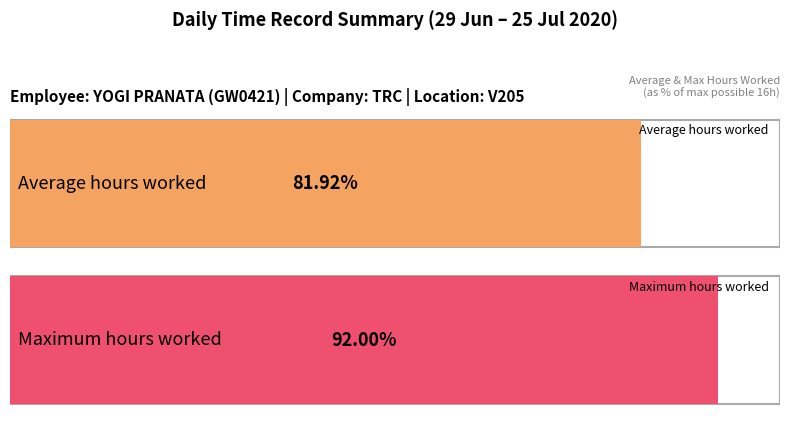

The chart shows a value of 24.3 at 7-Tue. True or false?

False